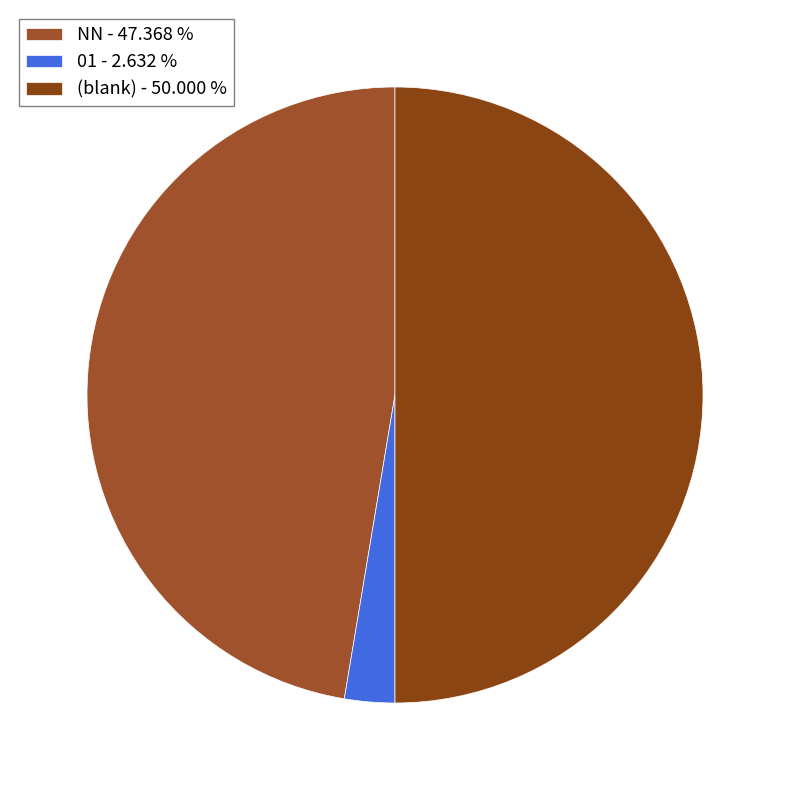

Count the number of slices in the pie.

3